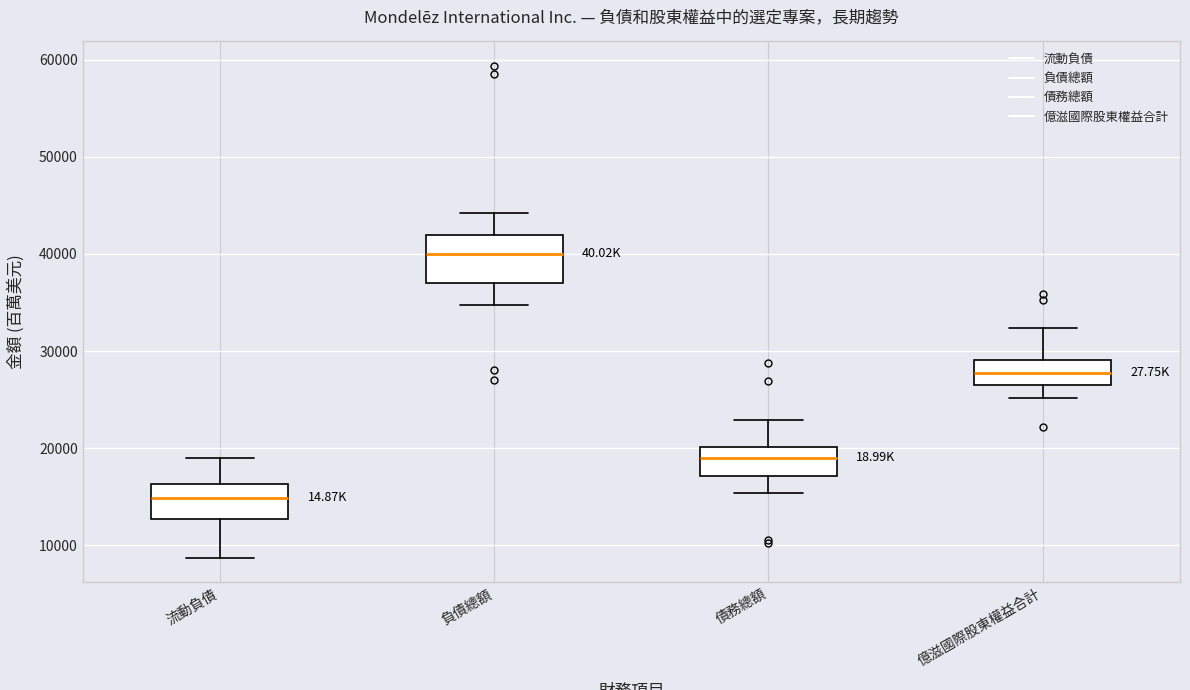

Reading left to right, transcribe this box plot: for each box, give where its median line is, the range the box spans, and where its two whiskers end, as read against the y-axis. The values are not printed on the chart, so give them approximately, as read against the axis.

流動負債: median 15000, box 13000 to 16000, whiskers 9000 to 19000
負債總額: median 40000, box 37000 to 42000, whiskers 35000 to 44000
債務總額: median 19000, box 17000 to 20000, whiskers 15000 to 23000
億滋國際股東權益合計: median 28000, box 26000 to 29000, whiskers 25000 to 32000